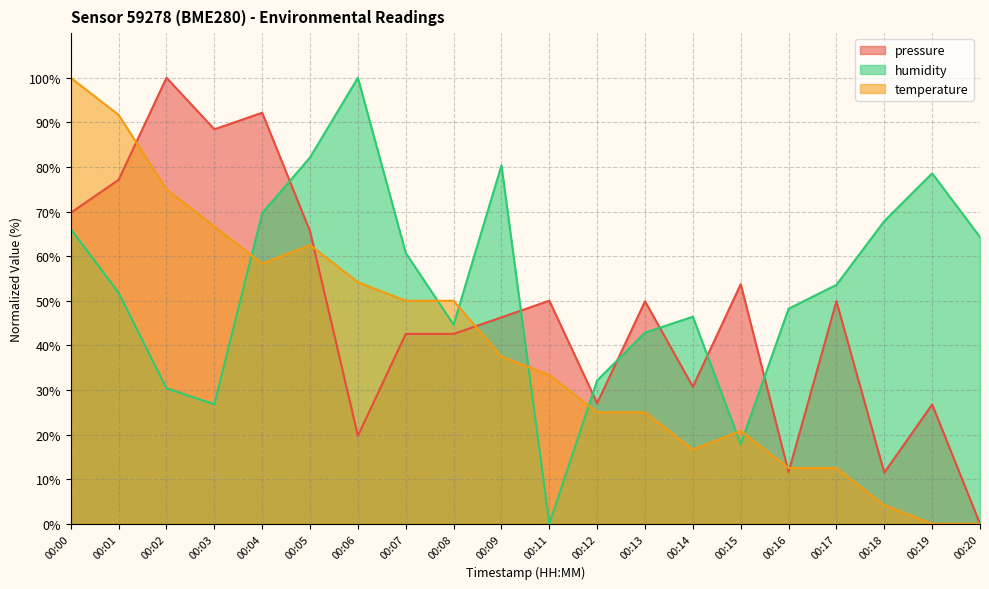

What is the difference between the pressure values at 00:12 and 00:03?

61.4